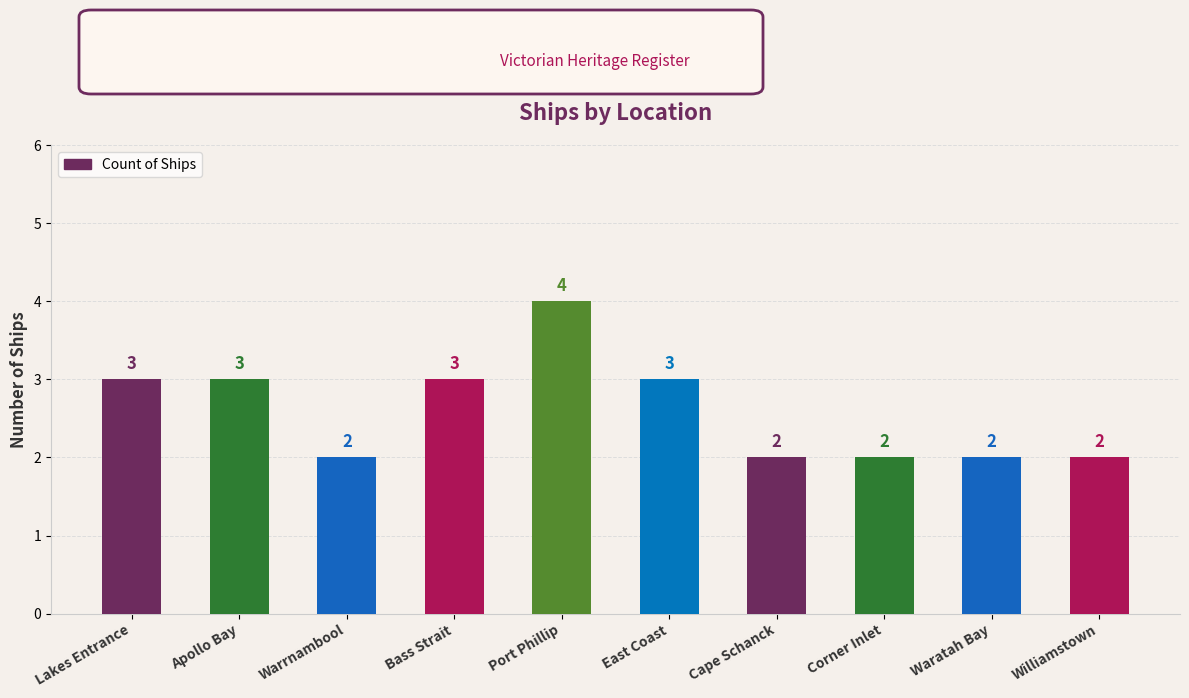

At which category does the chart reach its peak across all series?

Port Phillip